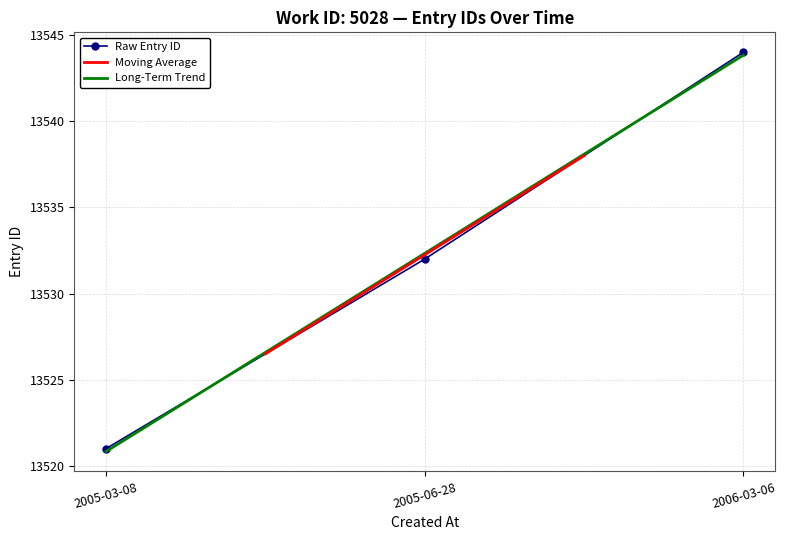

What is the minimum value shown in the chart?

13521